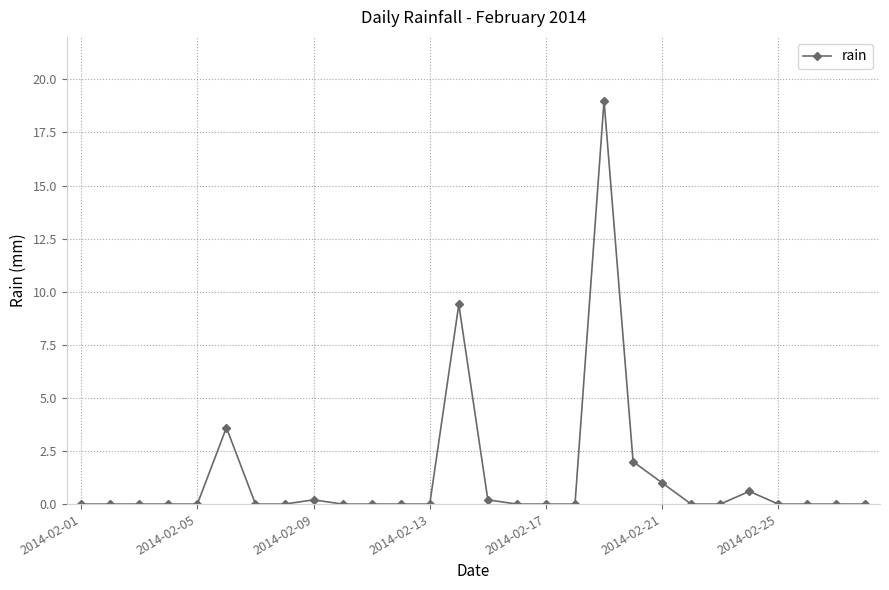

What is the difference between the maximum and second lowest values?

19.0